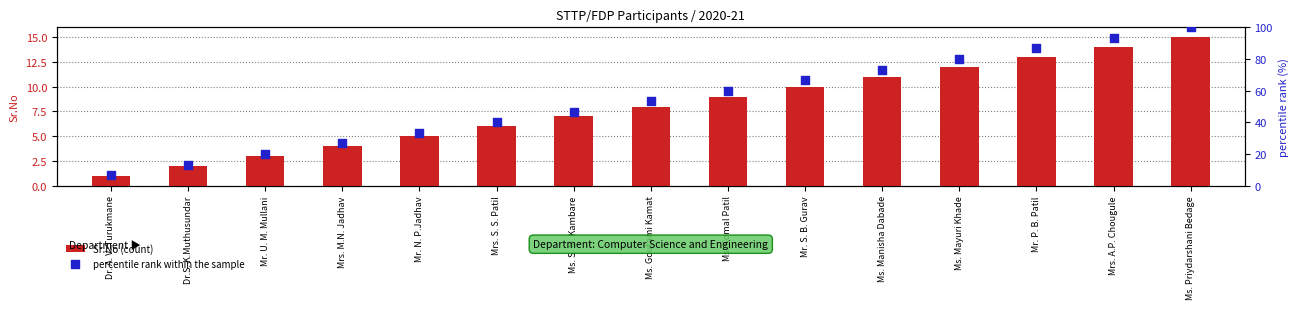

Is the value of Sr.No (count) at Ms. Priydarshani Bedage greater than the value of percentile rank within the sample at Ms. Komal Patil?

No